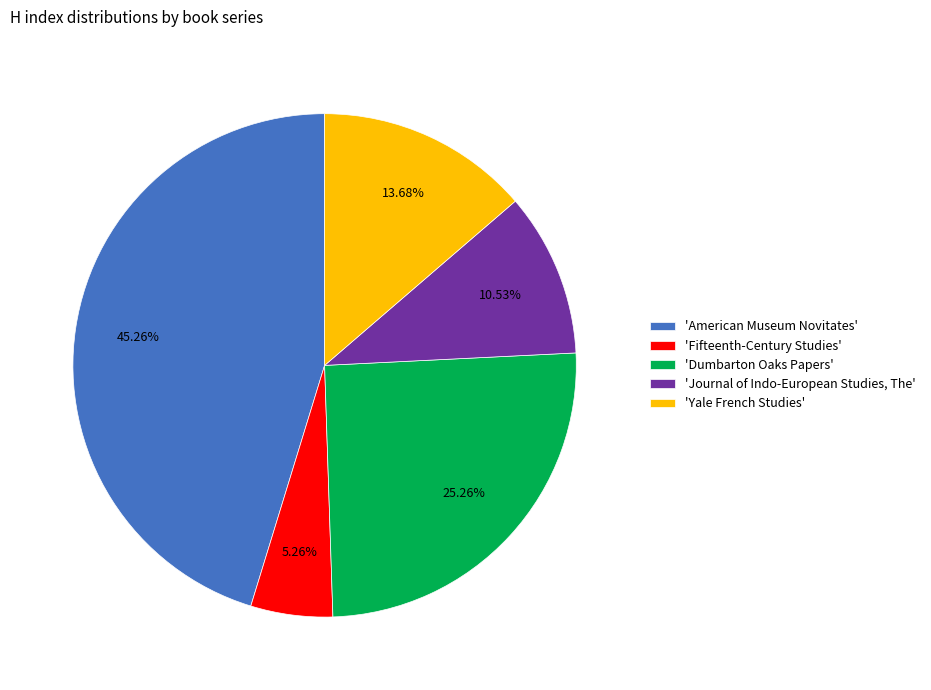

Is the sum of 'American Museum Novitates' and 'Journal of Indo-European Studies, The' greater than half?

Yes